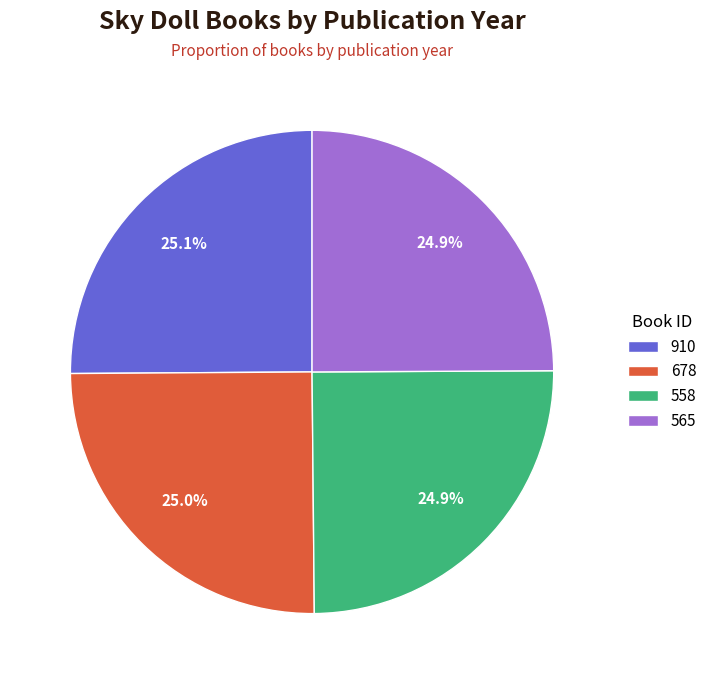

Is there a majority slice in this chart?

No